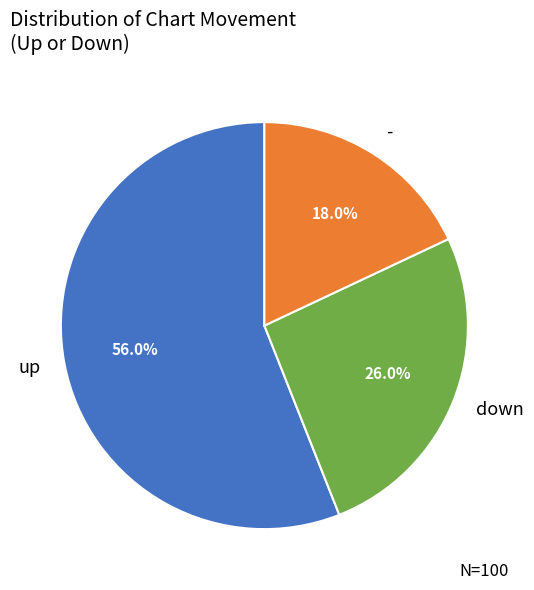

Which category has the biggest portion of the pie?

up